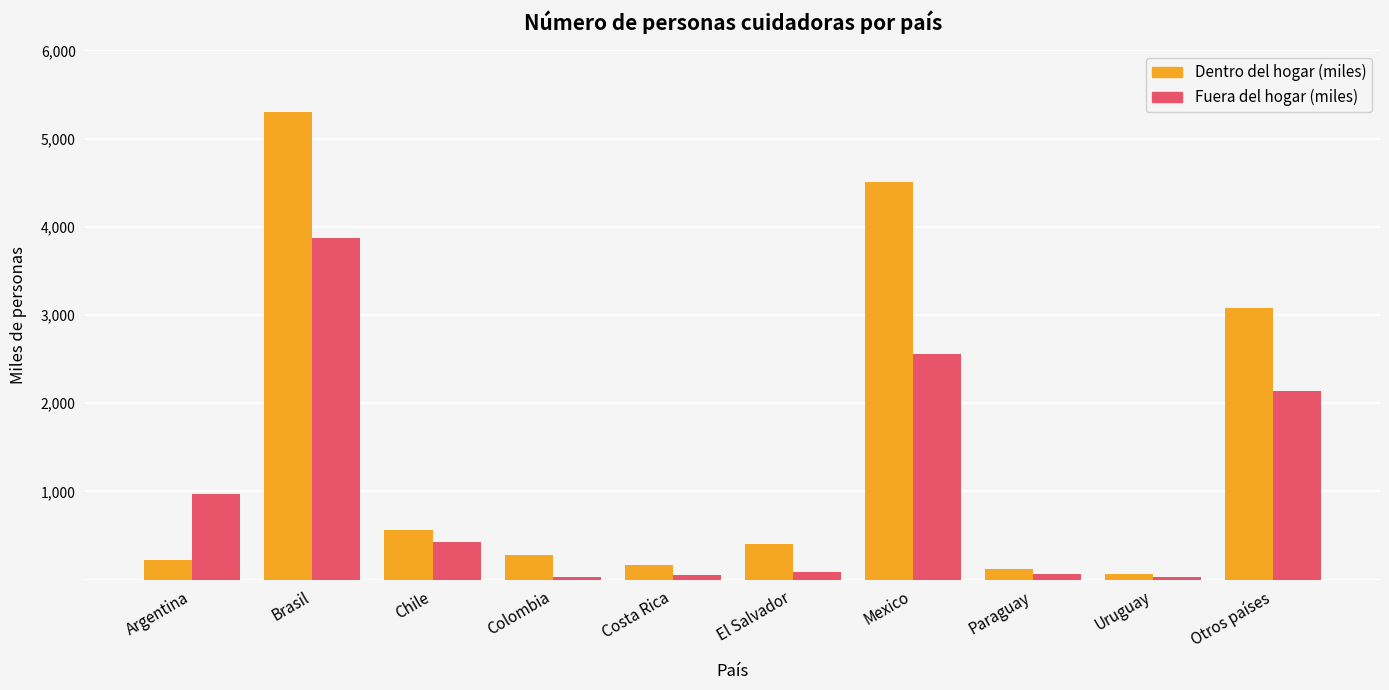

What is the approximate value of Dentro del hogar (miles) at El Salvador?

399.7